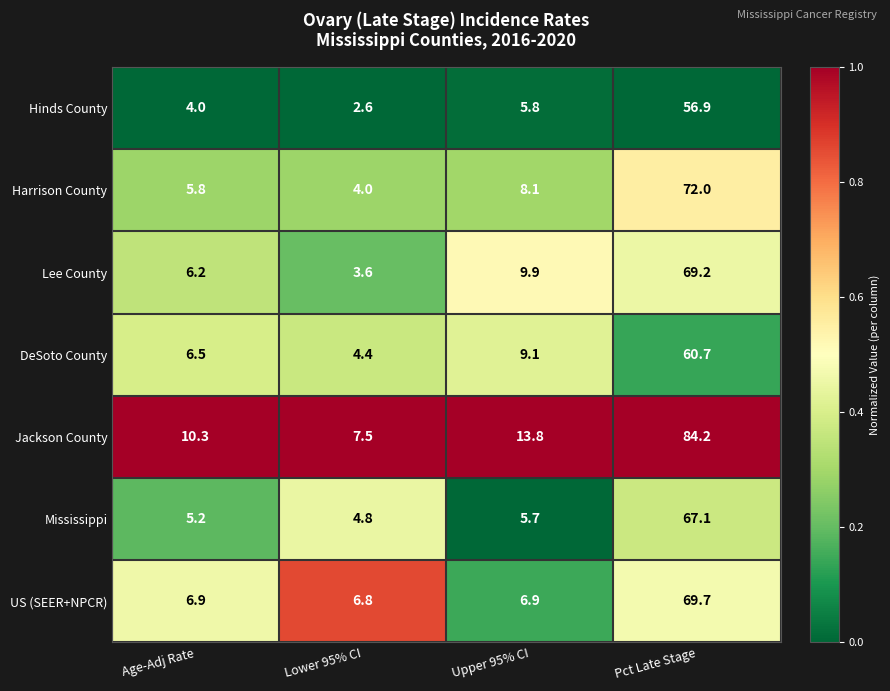

True or false: DeSoto County has a value of 6.5 at Age-Adj Rate.

True